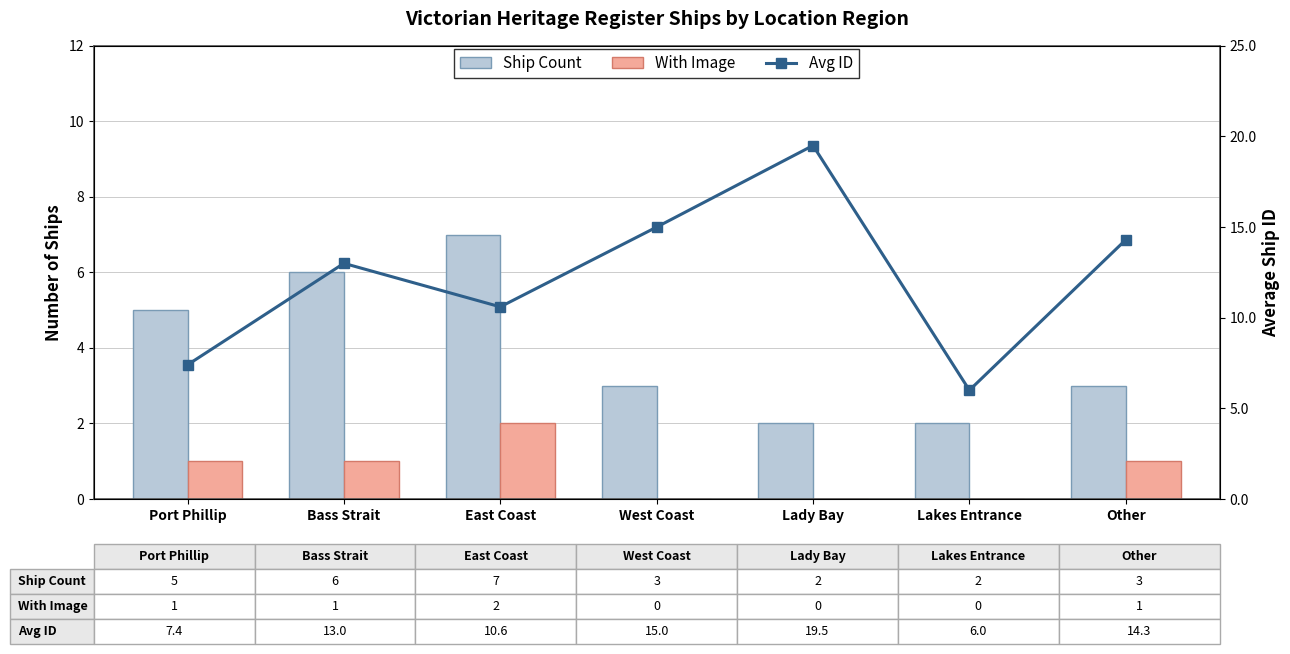

Is the value of Ship Count at Other greater than the value of With Image at East Coast?

Yes